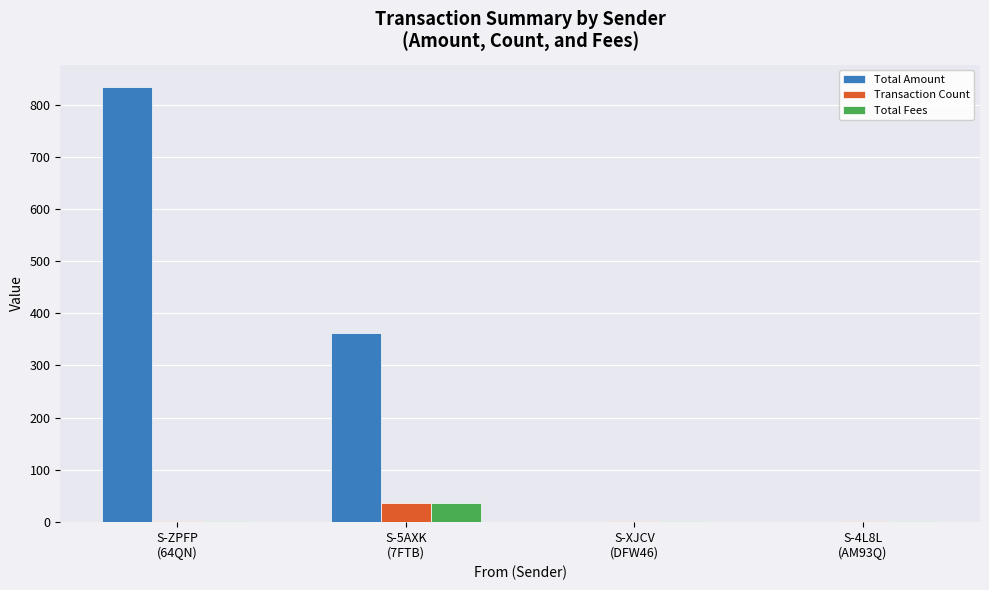

Which series has the largest total across all categories?

Total Amount